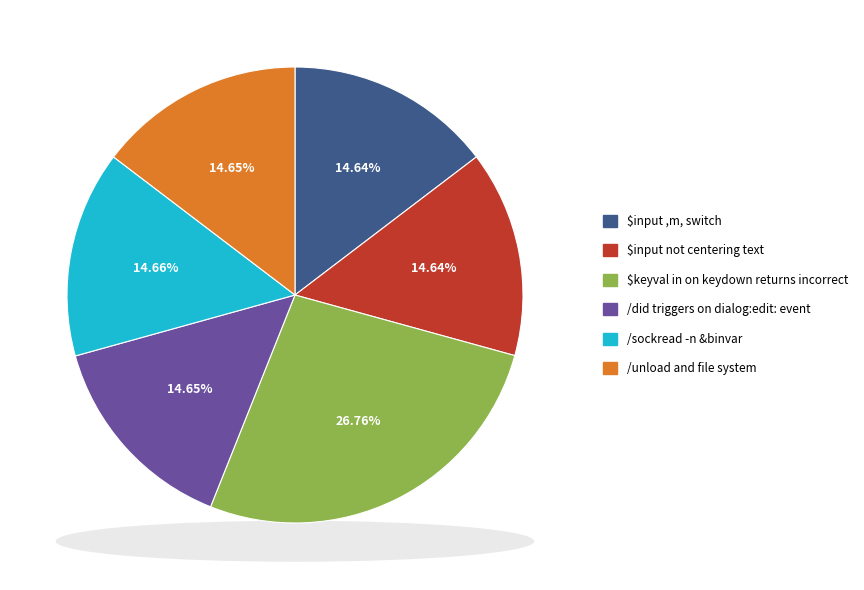

Rank the categories by value from highest to lowest.

$keyval in on keydown returns incorrect, /sockread -n &binvar, /did triggers on dialog:edit: event, /unload and file system, $input ,m, switch, $input not centering text